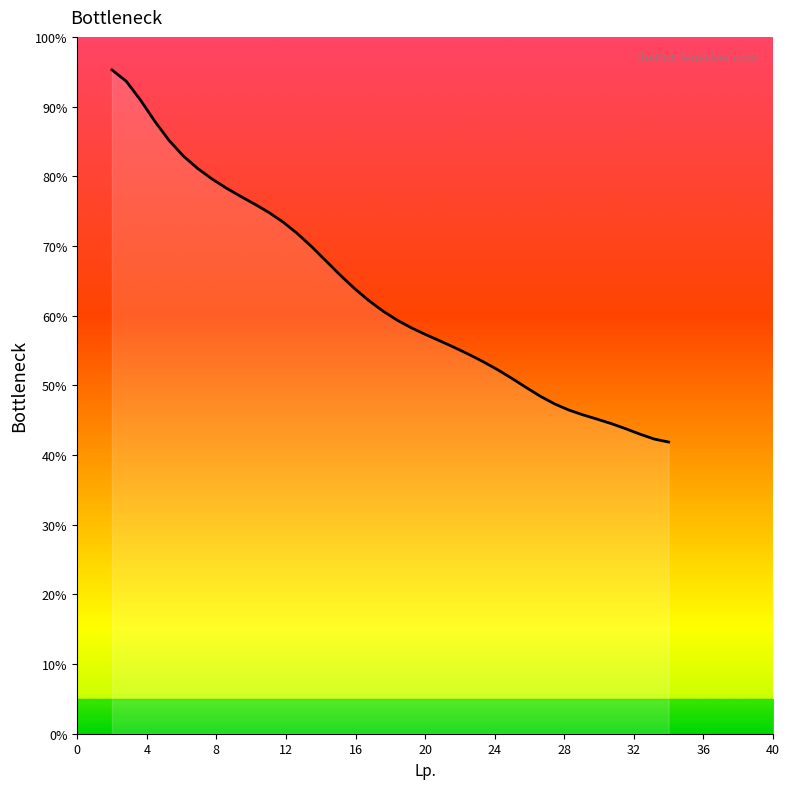

What is the minimum value shown in the chart?

41.9